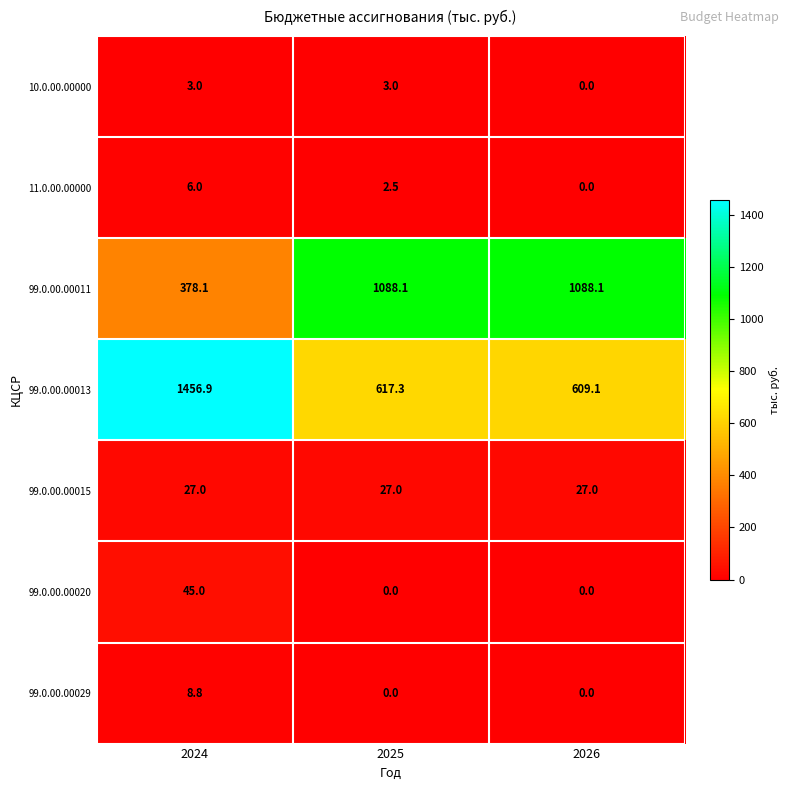

What is the sum of all 99.0.00.00029 values?

8.8